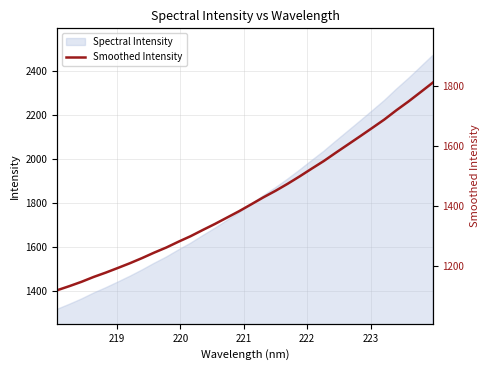

What is the lowest value of the Spectral Intensity series?

1316.7